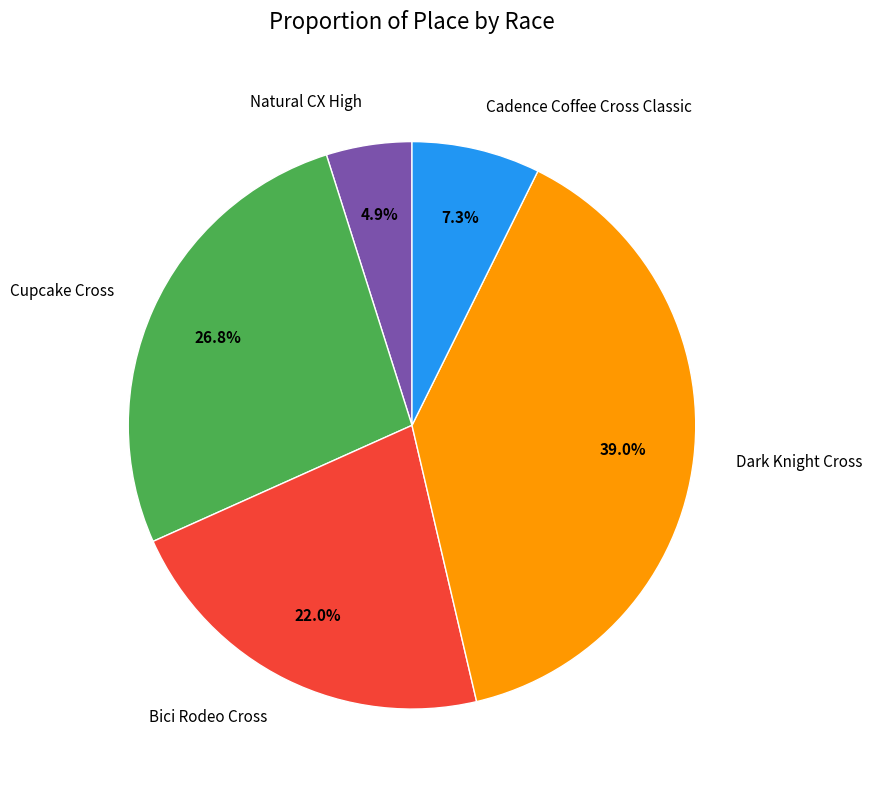

What percentage is the Dark Knight Cross slice, to the nearest percent?

39%